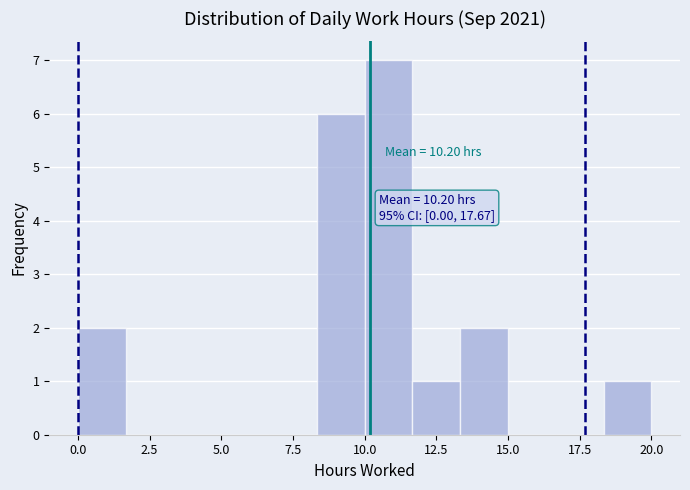

Around what value on the x-axis is the tallest bar? Give the approximate position of its centre, as read against the axis.

11.0